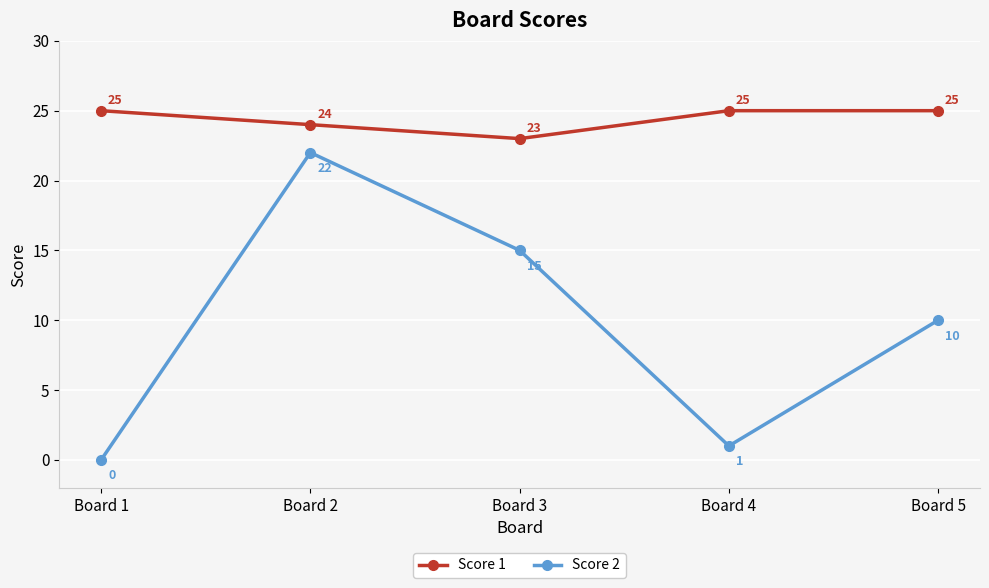

Reading left to right, transcribe all the data shown in this chart.

Score 1: 25	24	23	25	25
Score 2: 0	22	15	1	10